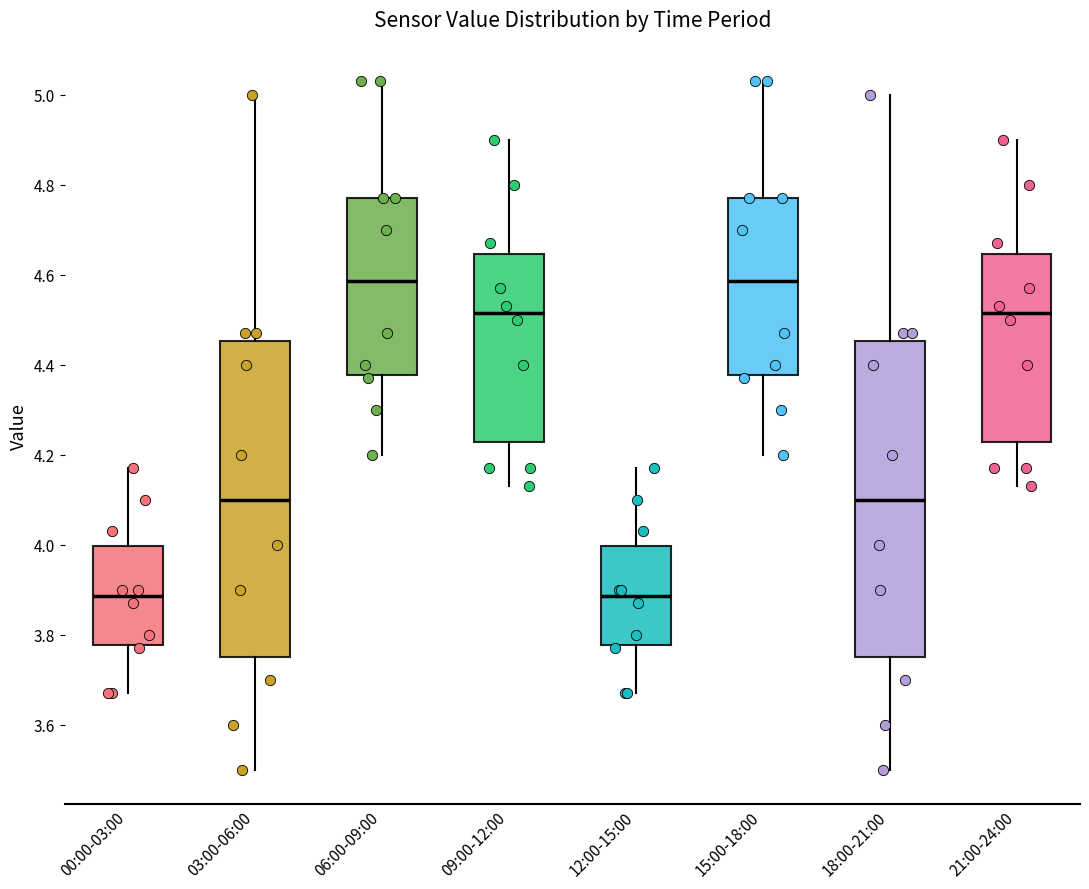

Reading left to right, transcribe this box plot: for each box, give where its median line is, the range the box spans, and where its two whiskers end, as read against the y-axis. The values are not printed on the chart, so give them approximately, as read against the axis.

00:00-03:00: median 3.88, box 3.78 to 4.00, whiskers 3.68 to 4.18
03:00-06:00: median 4.10, box 3.76 to 4.46, whiskers 3.50 to 5.00
06:00-09:00: median 4.58, box 4.38 to 4.78, whiskers 4.20 to 5.04
09:00-12:00: median 4.52, box 4.22 to 4.64, whiskers 4.14 to 4.90
12:00-15:00: median 3.88, box 3.78 to 4.00, whiskers 3.68 to 4.18
15:00-18:00: median 4.58, box 4.38 to 4.78, whiskers 4.20 to 5.04
18:00-21:00: median 4.10, box 3.76 to 4.46, whiskers 3.50 to 5.00
21:00-24:00: median 4.52, box 4.22 to 4.64, whiskers 4.14 to 4.90